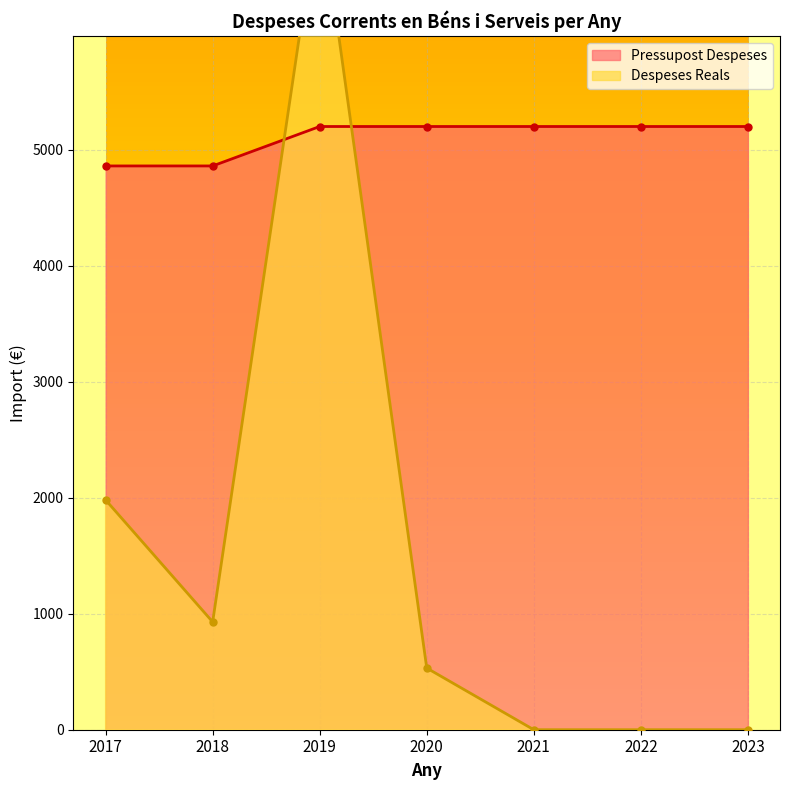

How many distinct data groups are displayed?

2